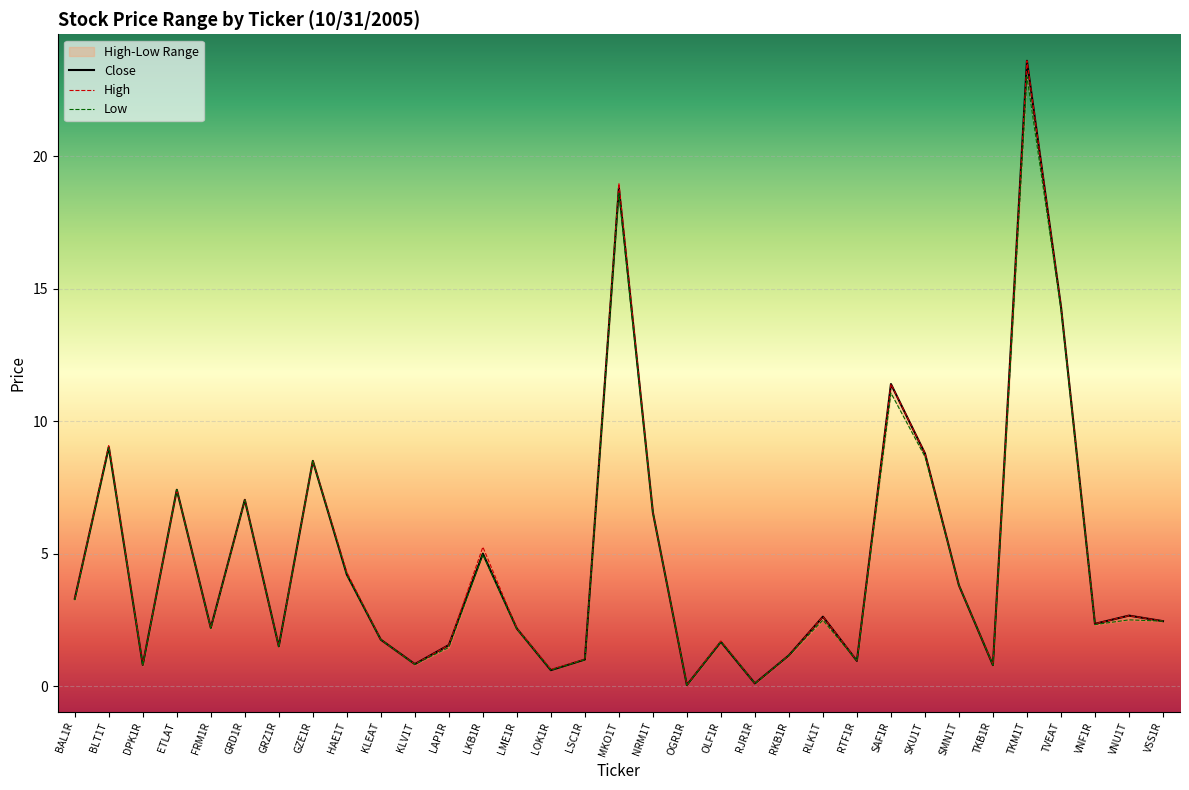

At which category does Close reach its first local valley?

DPK1R